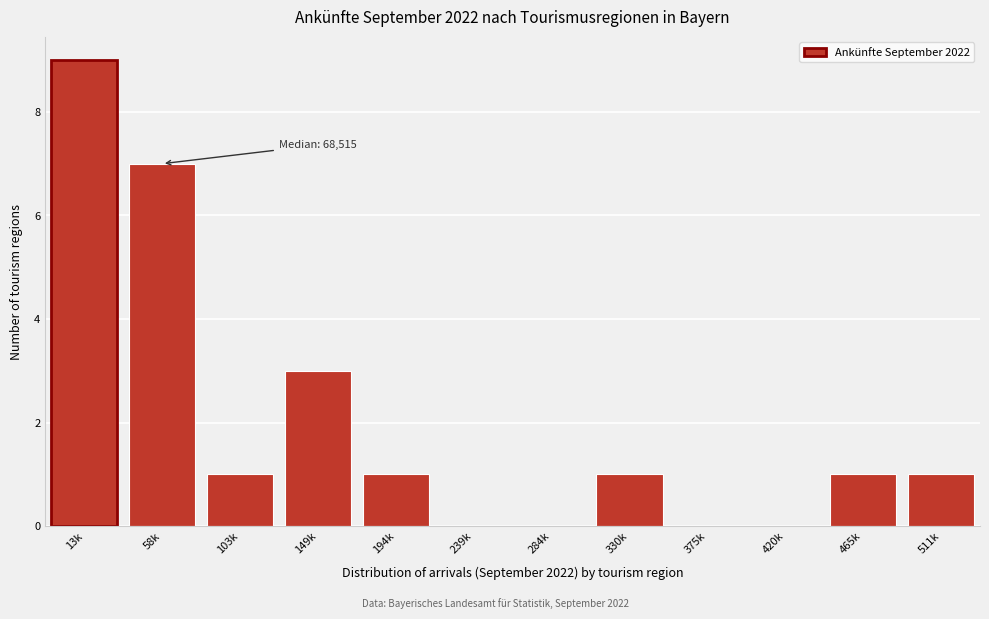

Reading right to left, extract all data points from this chart.

511k=1	465k=1	420k=0	375k=0	330k=1	284k=0	239k=0	194k=1	149k=3	103k=1	58k=7	13k=9